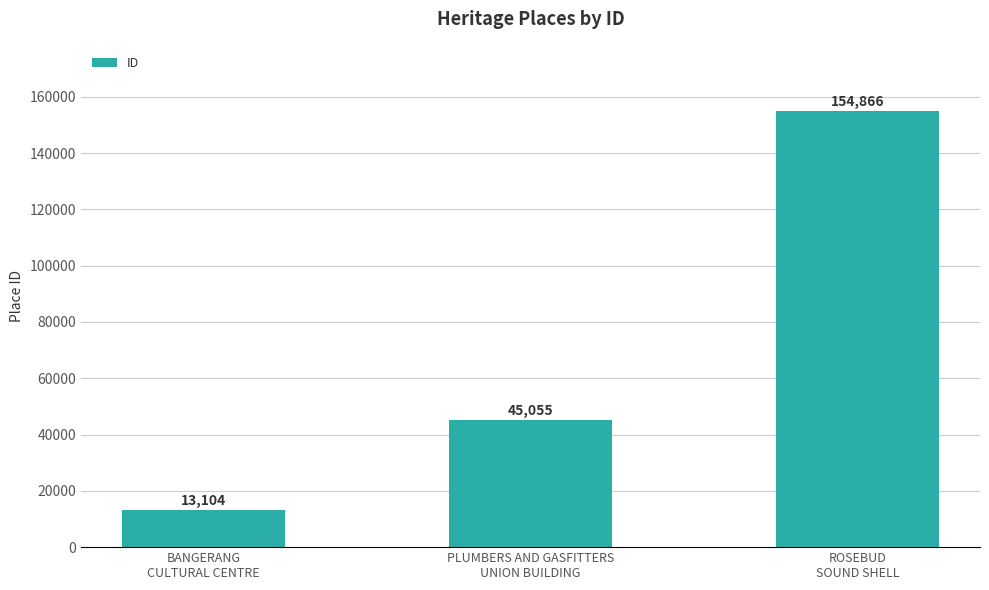

Are the bars horizontal?

No